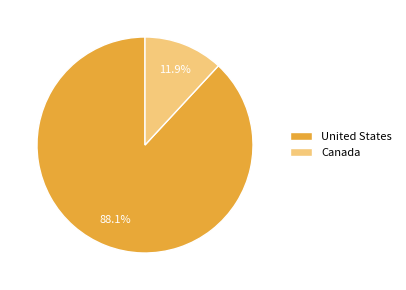

Count the number of slices in the pie.

2